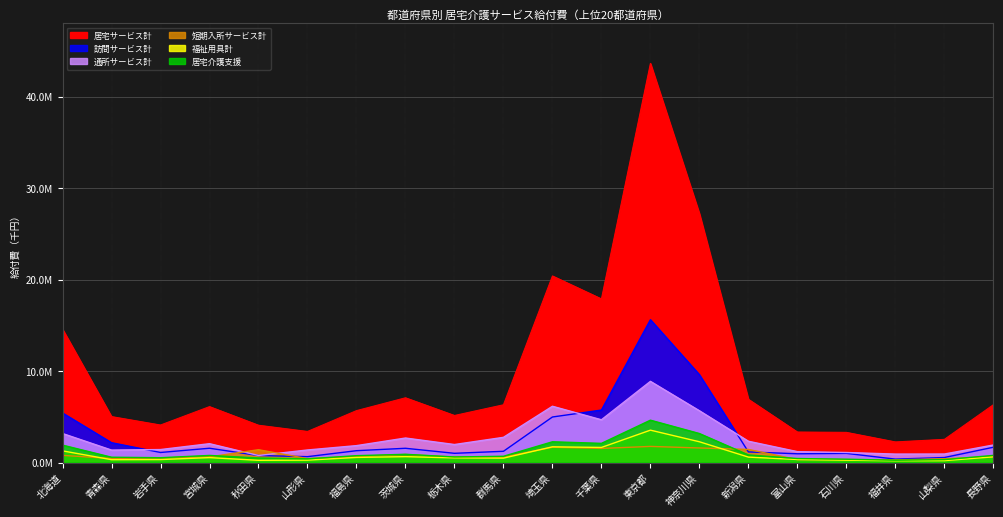

What are all the series names shown in the legend?

居宅サービス計, 訪問サービス計, 通所サービス計, 短期入所サービス計, 福祉用具計, 居宅介護支援